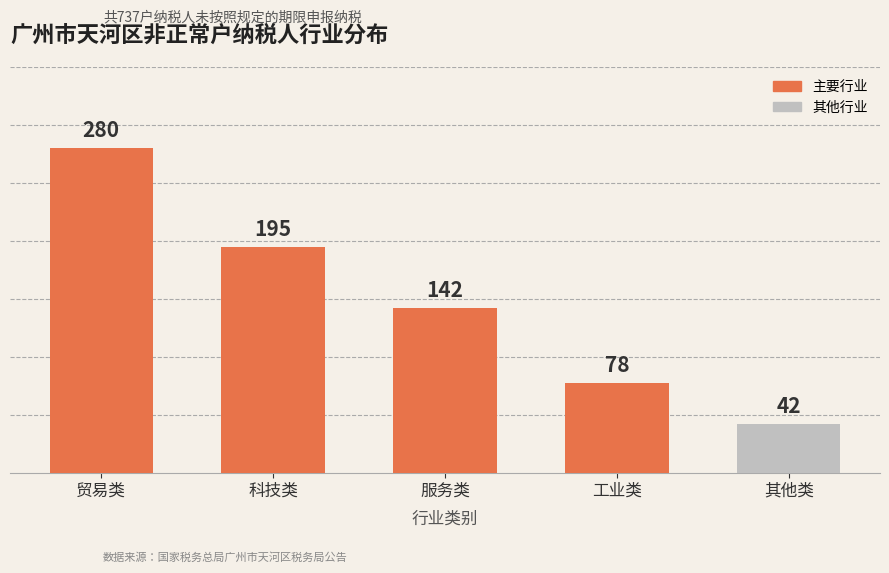

What is the sum of the values at 其他类 and 科技类?

237